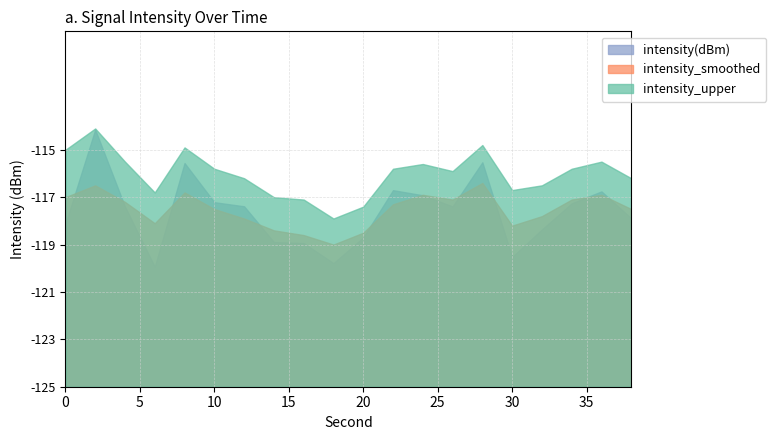

What is the value of the intensity_smoothed point at the 8th from the left?

-118.4